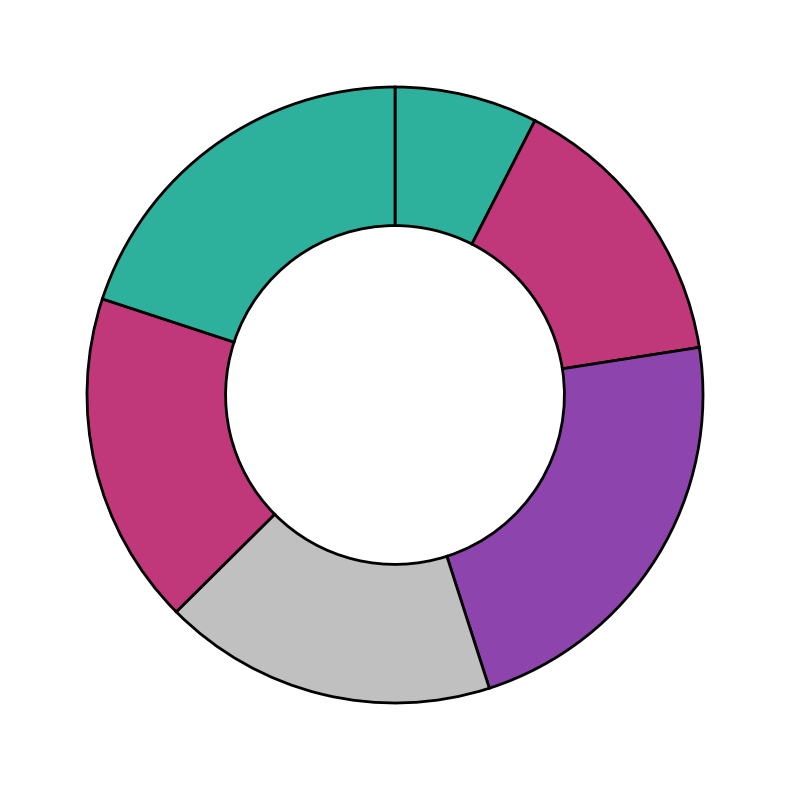

How many segments does this pie chart have?

6